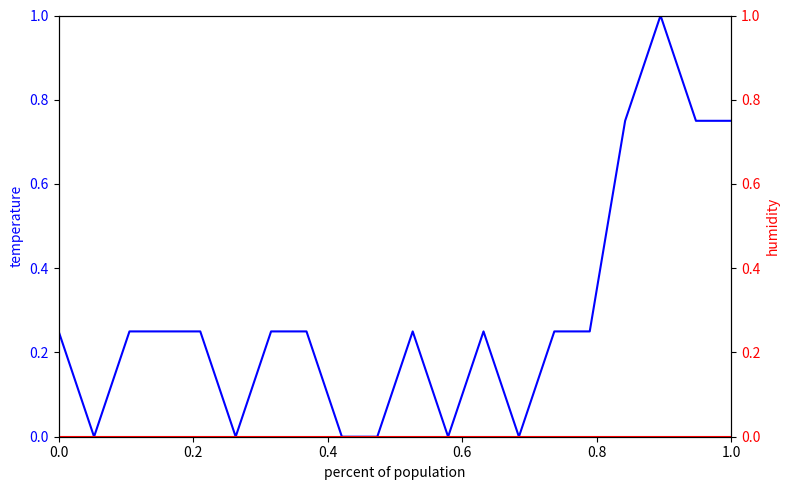

How many lines are shown in the chart?

2